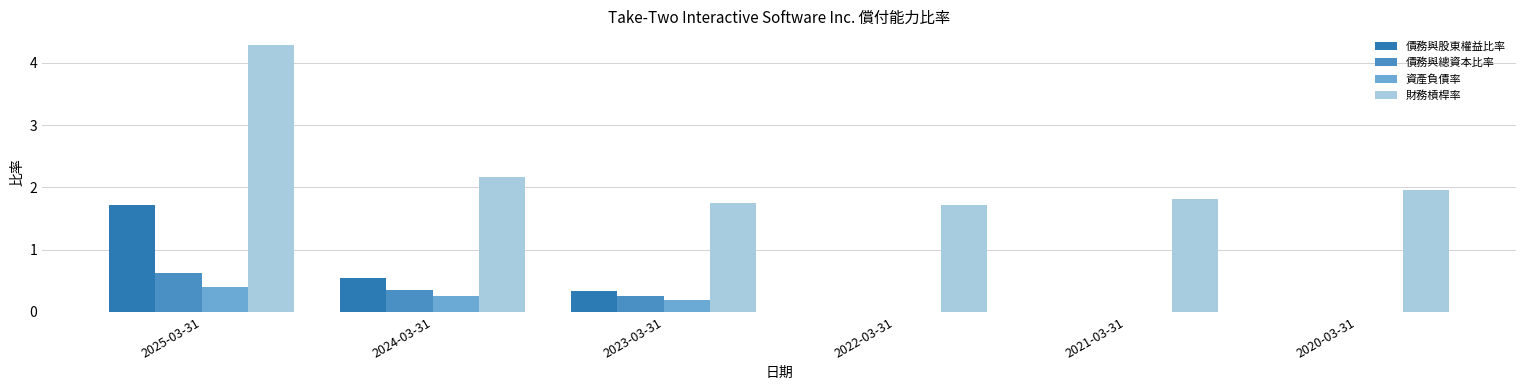

How many 資產負債率 values are between 0 and 1?

6